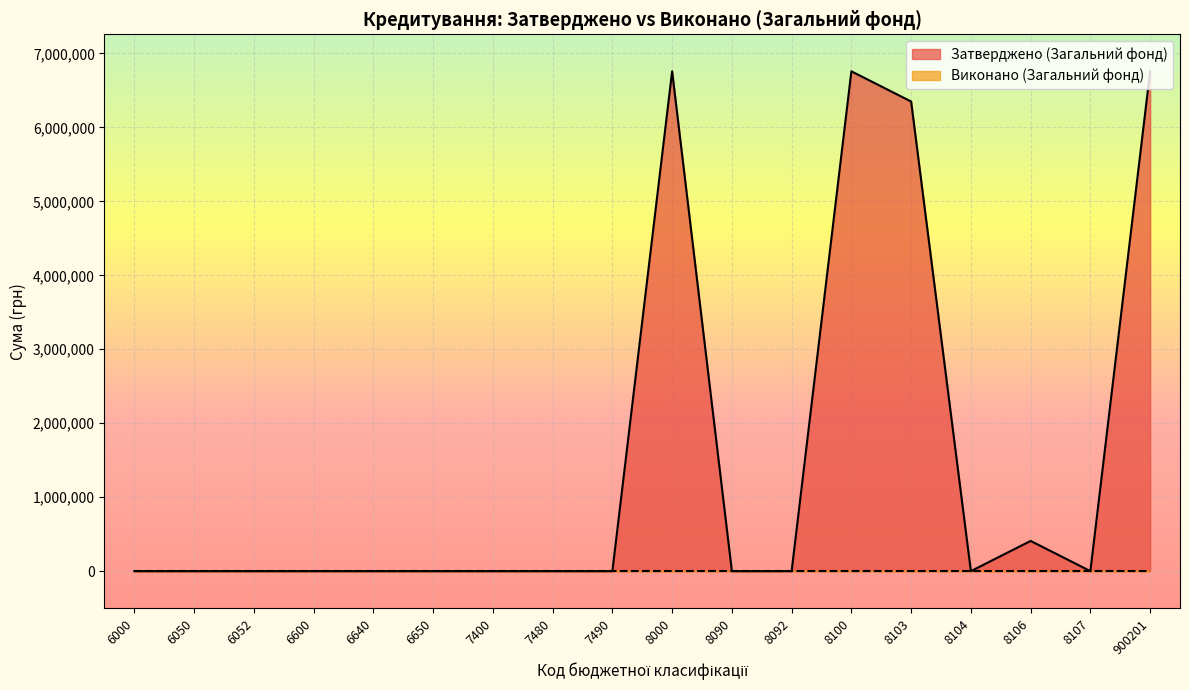

The chart shows a value of -2870182 at 7480. True or false?

False